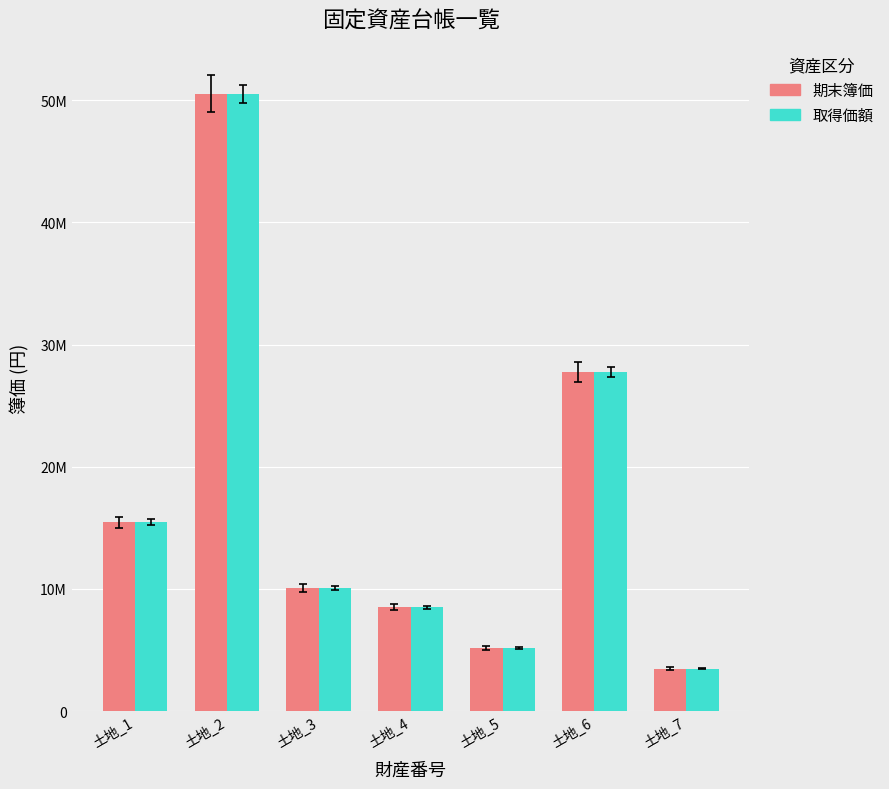

The value of 取得価額 at 土地_6 is 12.5. True or false?

False